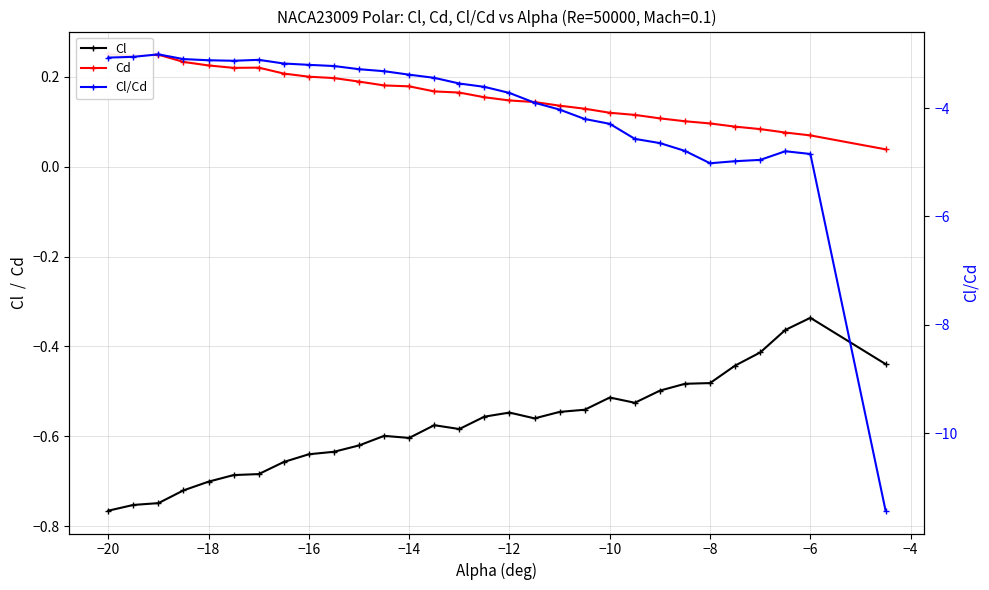

What is the difference between the maximum and minimum values in the Cd series?

0.2